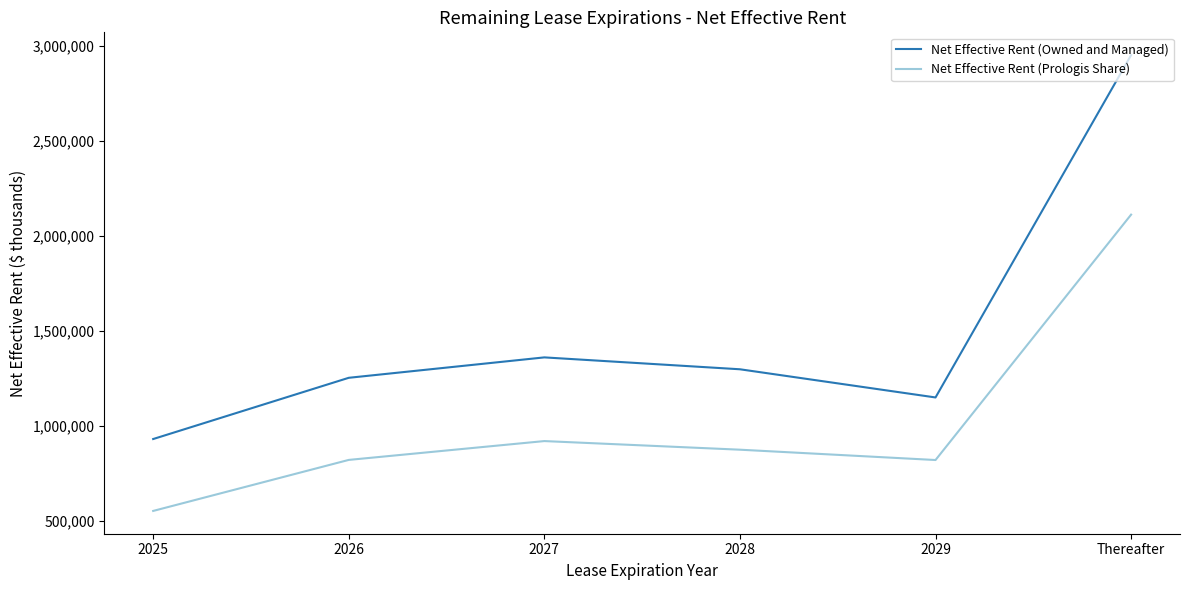

Which series has the widest spread of values?

Net Effective Rent (Owned and Managed)